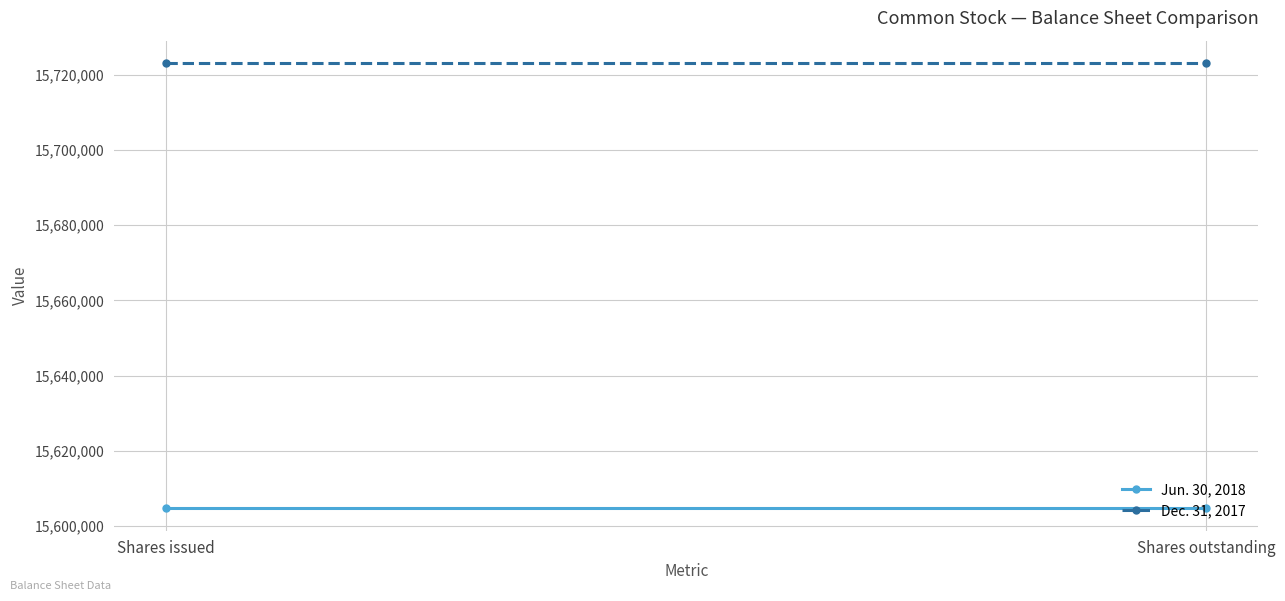

What is the smallest value displayed?

15604709